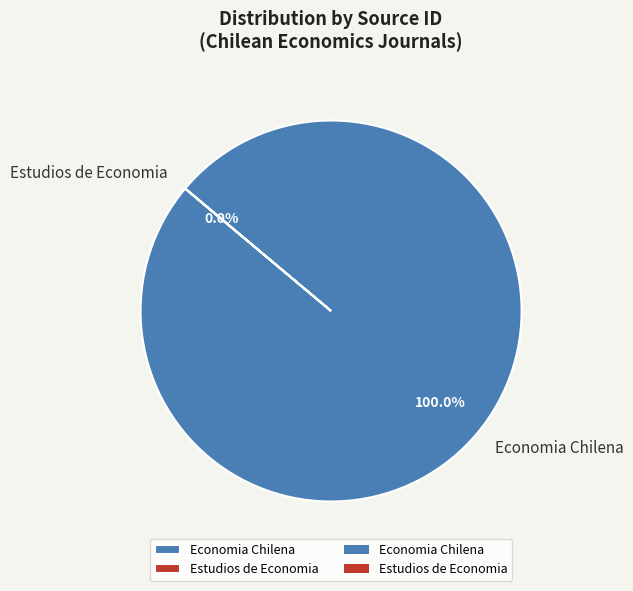

Does any single category account for the majority?

Yes